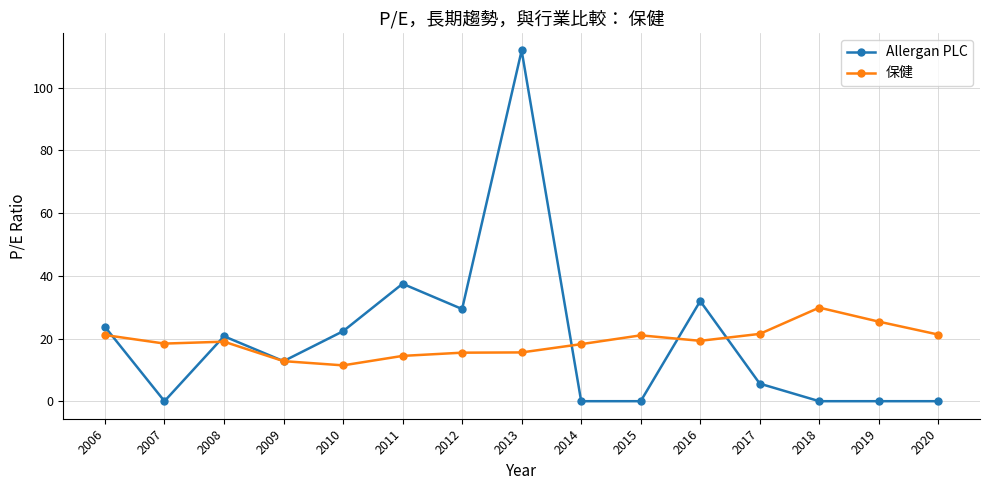

Which series has the largest range (max minus min)?

Allergan PLC